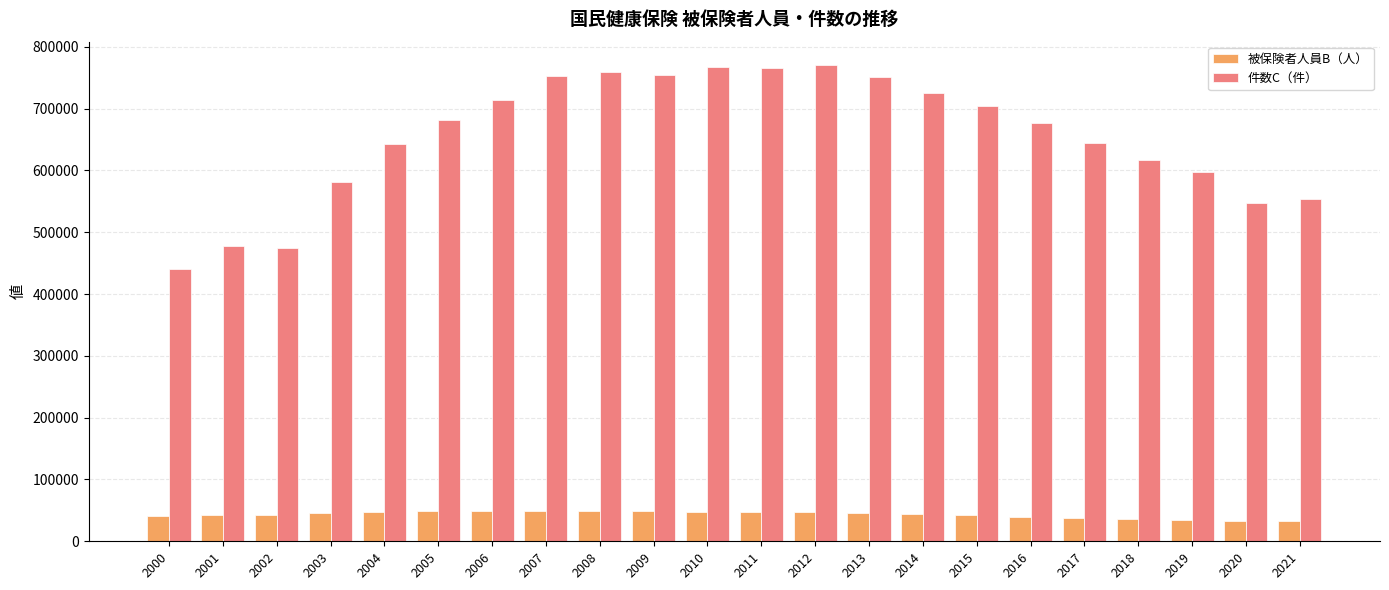

The value of 被保険者人員B（人） at 2008 is 15498. True or false?

False